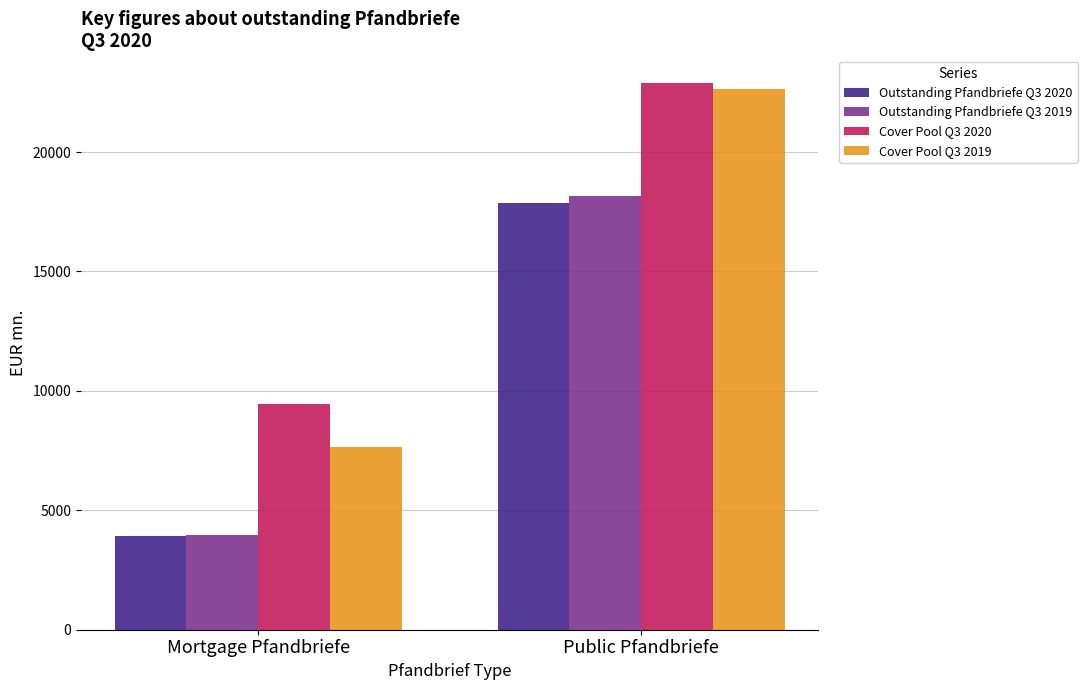

Reading right to left, what are all the values shown in this chart?

Outstanding Pfandbriefe Q3 2020: 17853.1	3937.0
Outstanding Pfandbriefe Q3 2019: 18167.3	3976.1
Cover Pool Q3 2020: 22901.9	9470.4
Cover Pool Q3 2019: 22651.2	7655.2